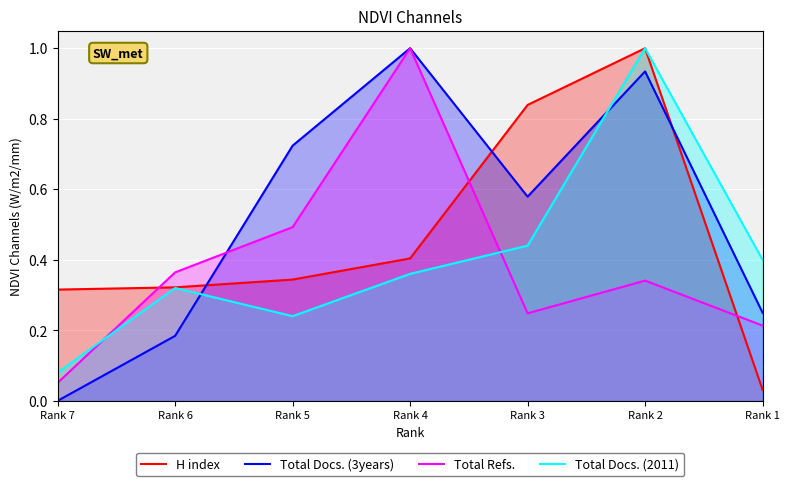

How many lines are shown in the chart?

4